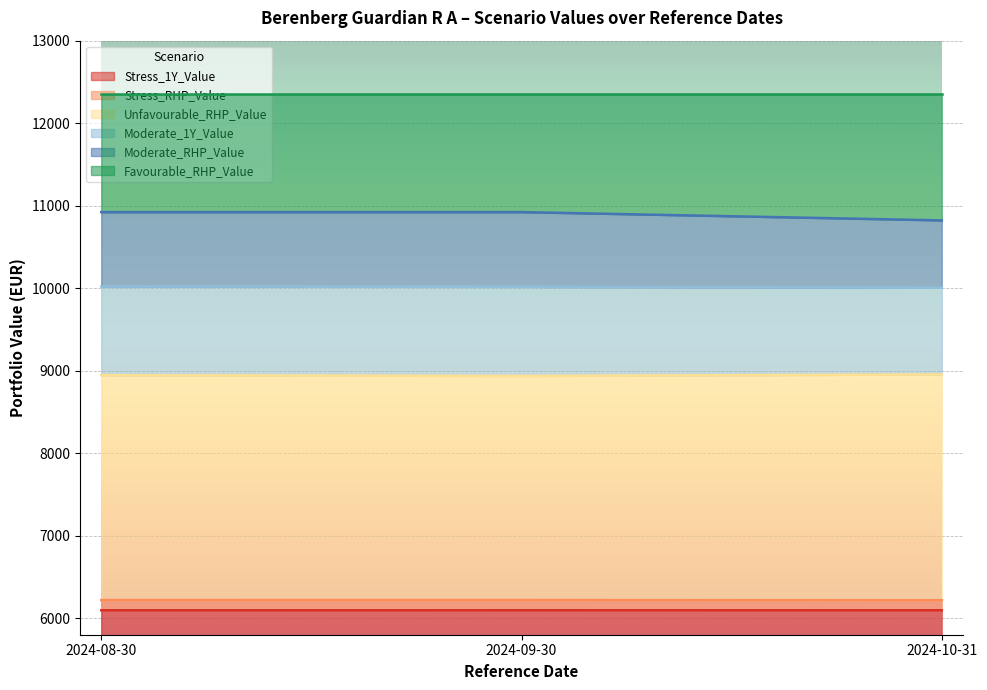

What is the difference between the maximum and second lowest values in the Moderate_1Y_Value series?

4.7